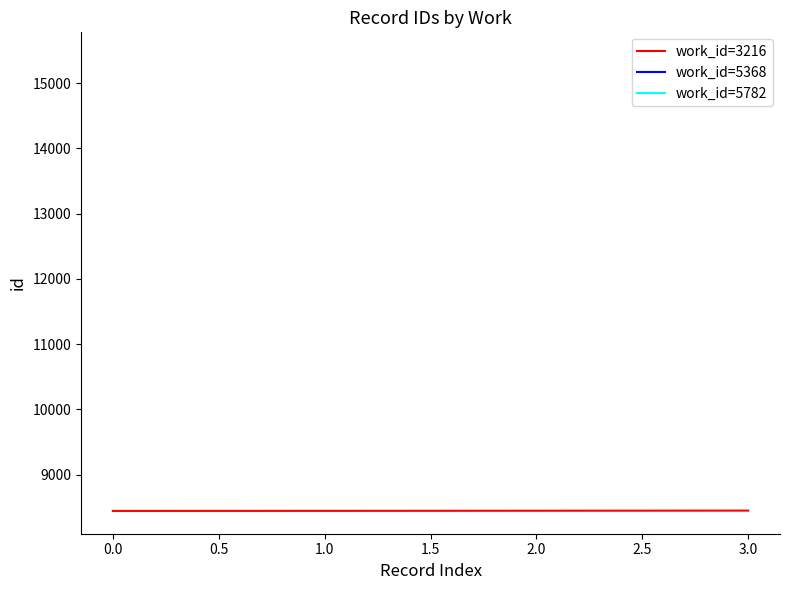

True or false: work_id=3216 has more than 1 points higher than both neighbors.

False